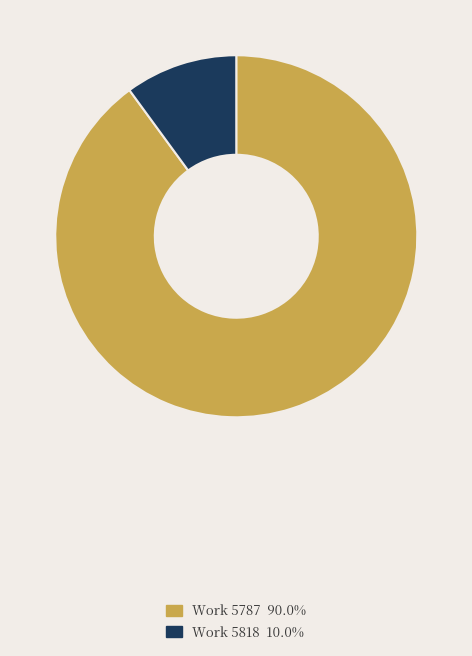

Combined, do Work 5787 90.0% and Work 5818 10.0% account for over 50%?

Yes